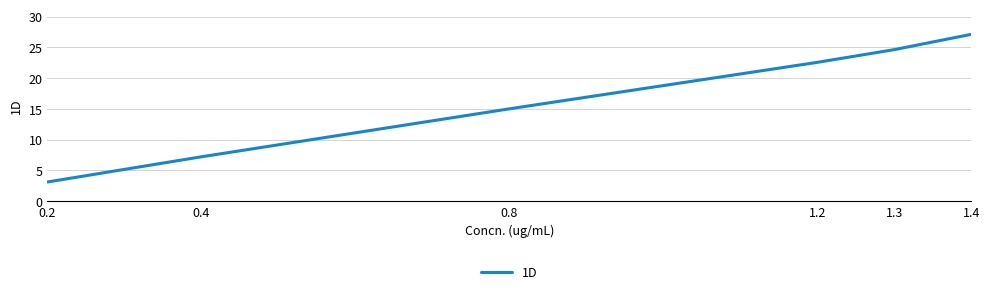

What is the difference between the second highest and second lowest values?

17.4